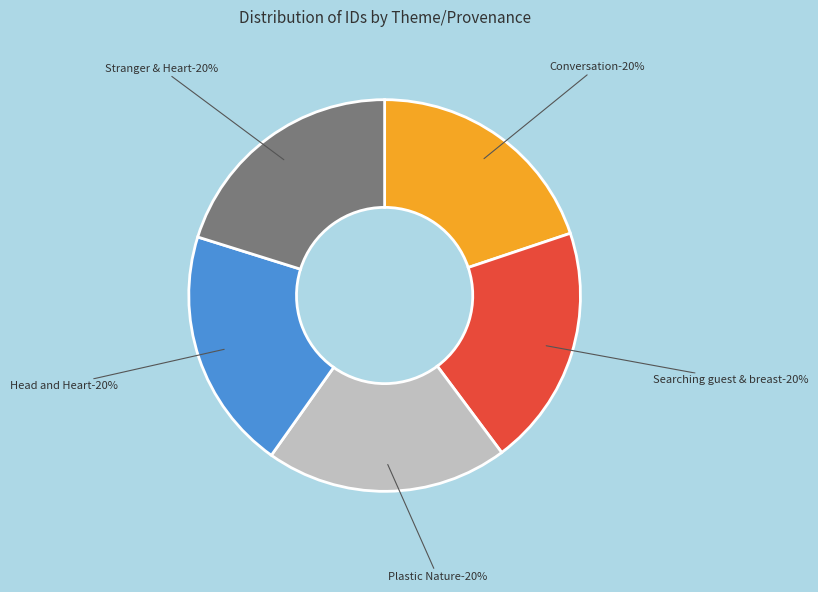

Is it true that Searching guest / 2012-01-12 is 20% of the pie?

True